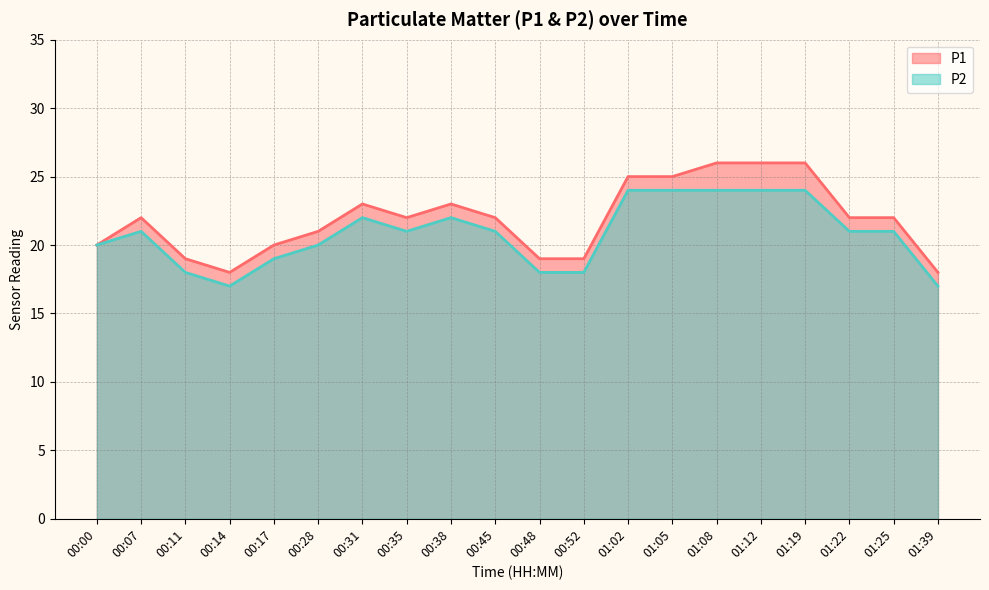

Where is the first local minimum for P1?

00:14